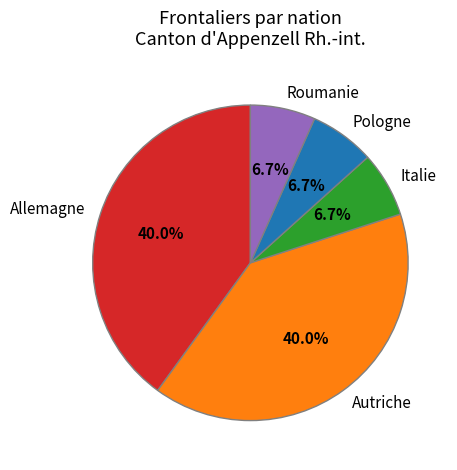

Is there any slice that represents more than half of the pie?

No